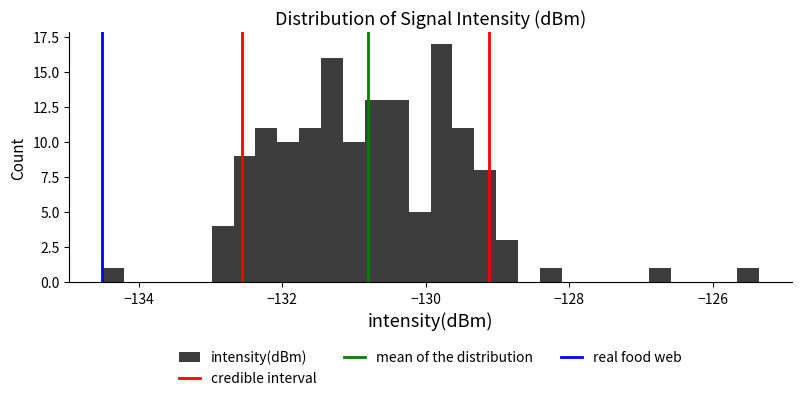

Read against the x-axis, roughly where is the centre of the tallest bar?

-129.8